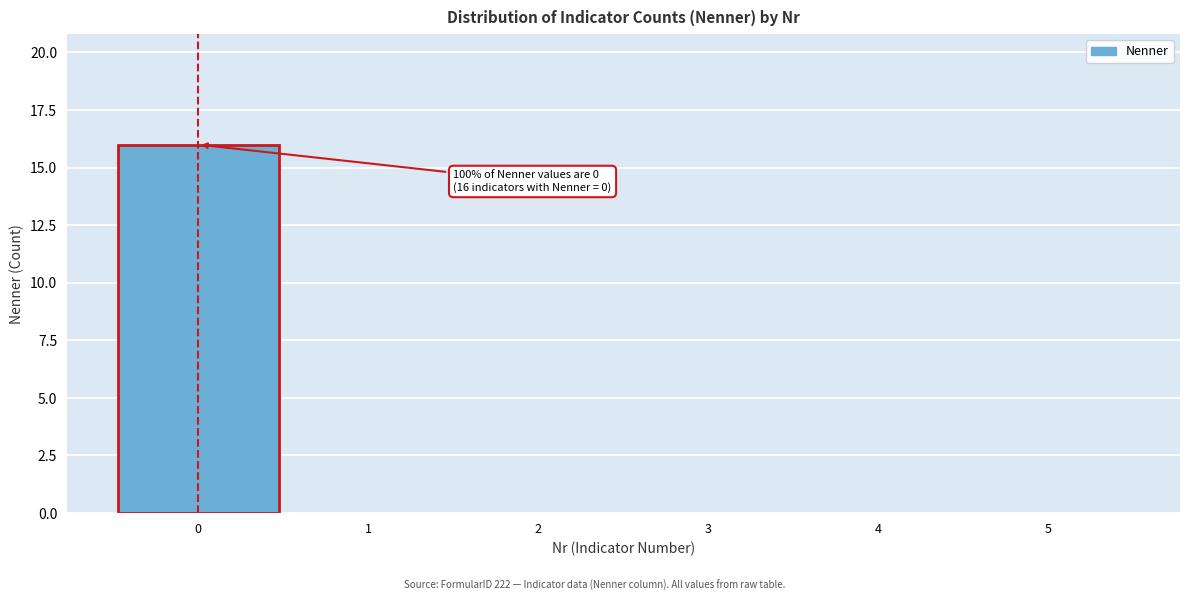

Which range on the x-axis has the tallest bar?

-0.5 to 0.5